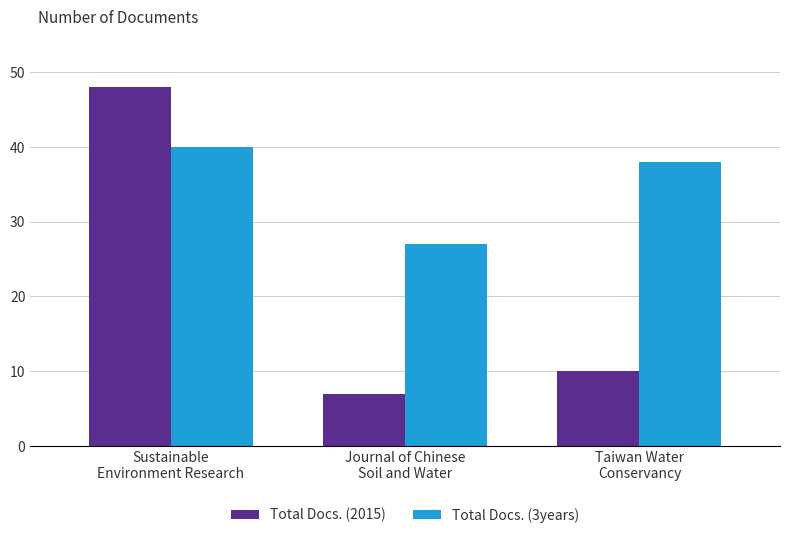

Which label corresponds to the smallest value in the chart?

Journal of Chinese
Soil and Water